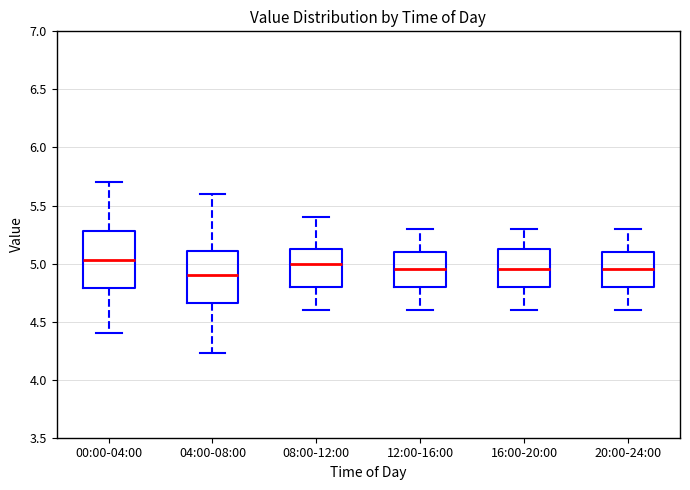

Where is the upper edge of the box for 08:00-12:00 on the y-axis? The values are not printed on the chart, so give them approximately, as read against the axis.

5.15